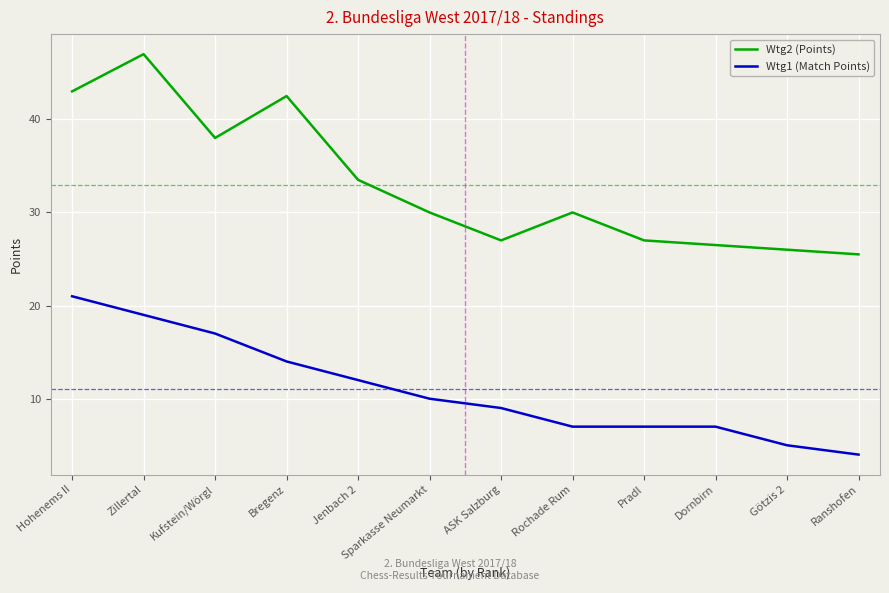

Which series has the largest range (max minus min)?

Wtg2 (Points)